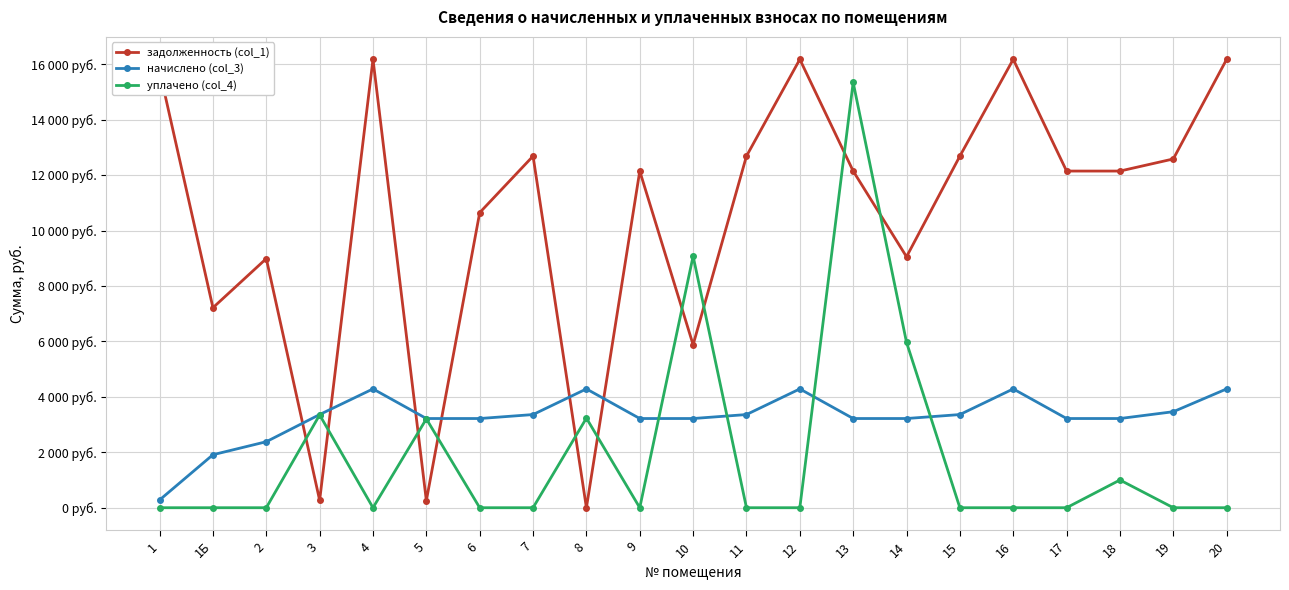

True or false: начислено (col_3) has more than 2 interior local peaks.

True